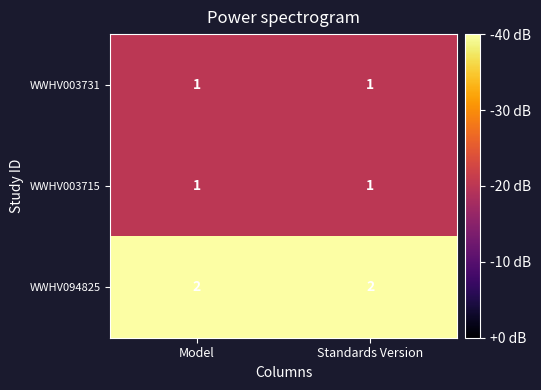

Reading left to right, transcribe all the data shown in this chart.

WWHV003731: 1	1
WWHV003715: 1	1
WWHV094825: 2	2